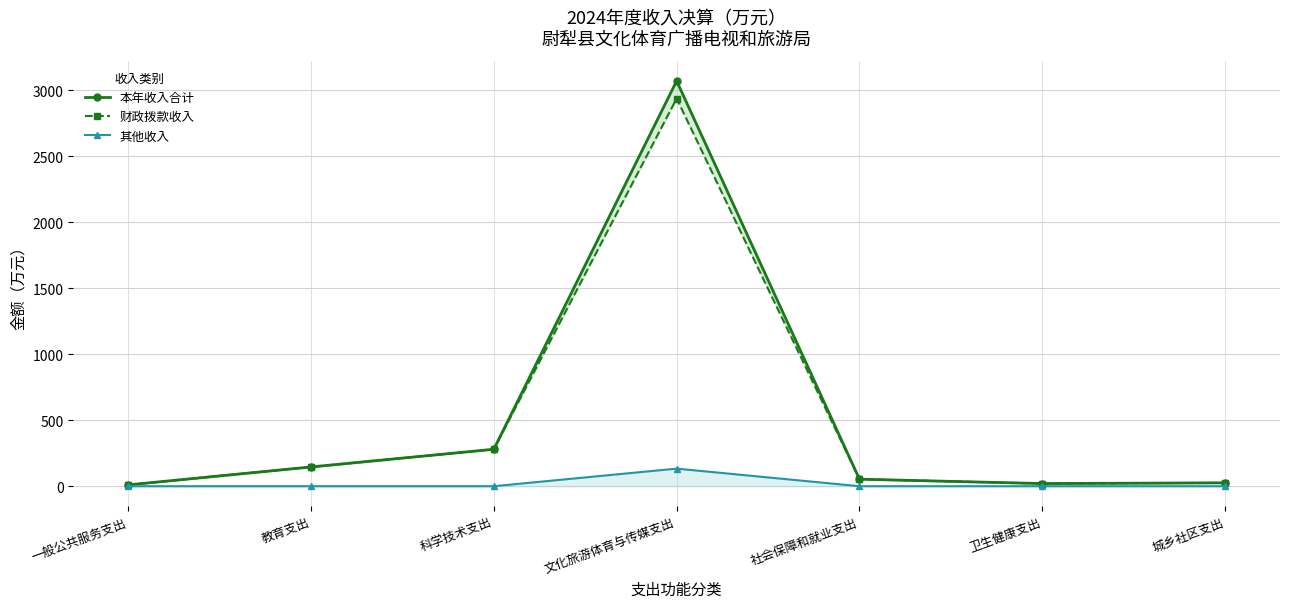

What is the label of the 6th point from the right?

教育支出